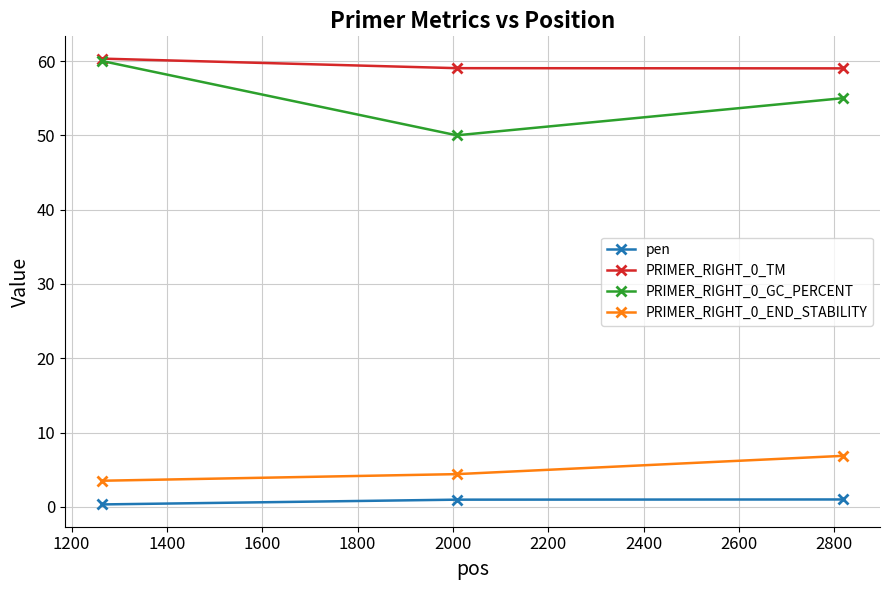

What is the value of the PRIMER_RIGHT_0_GC_PERCENT point at the 1st from the left?

60.0